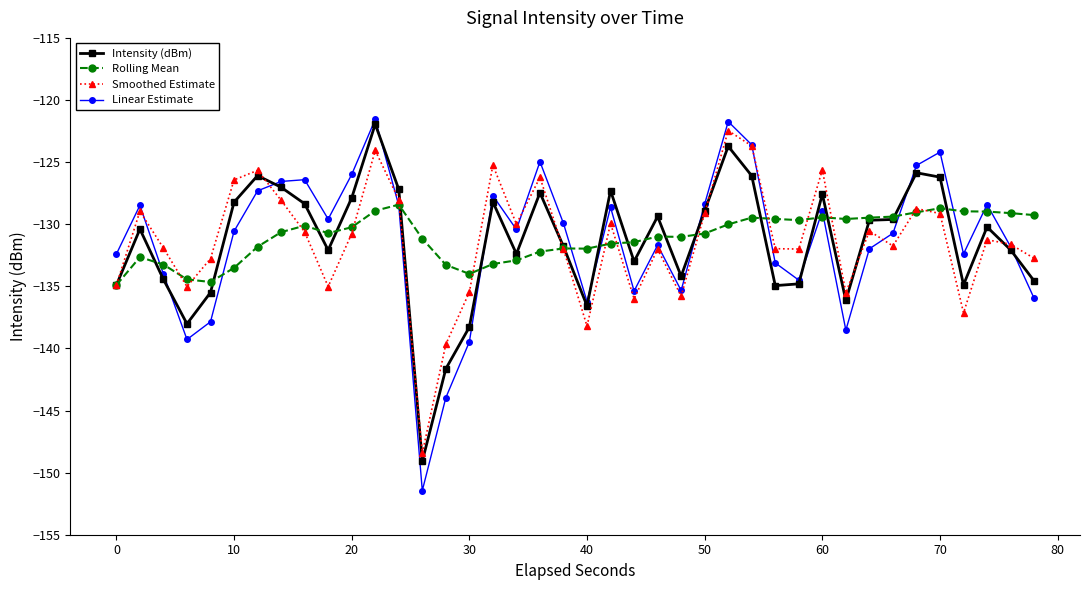

What is the difference between the second highest and second lowest values in the Linear Estimate series?

22.2